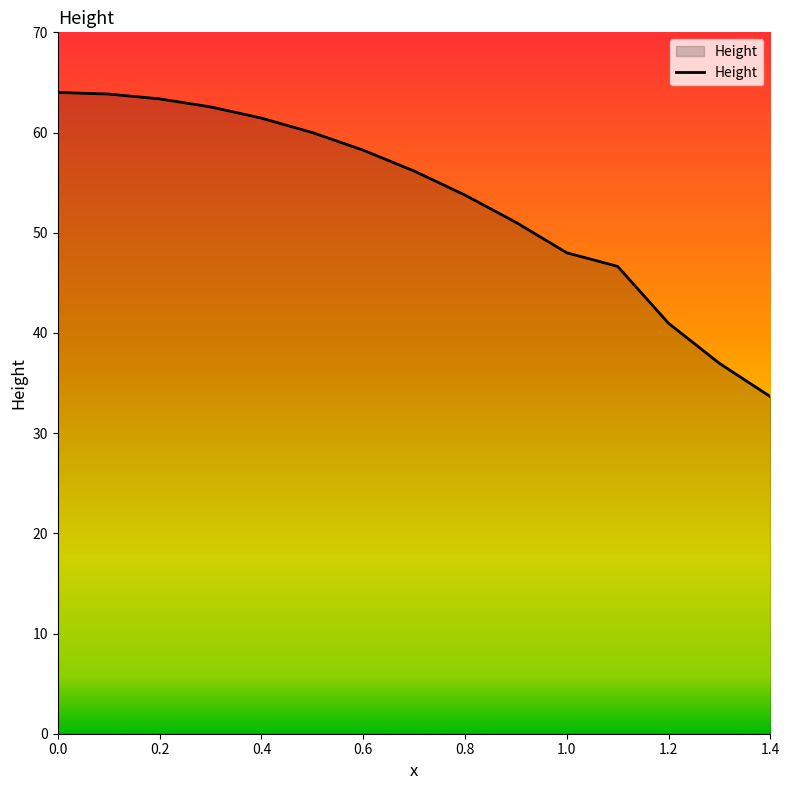

What is the average value?

53.4